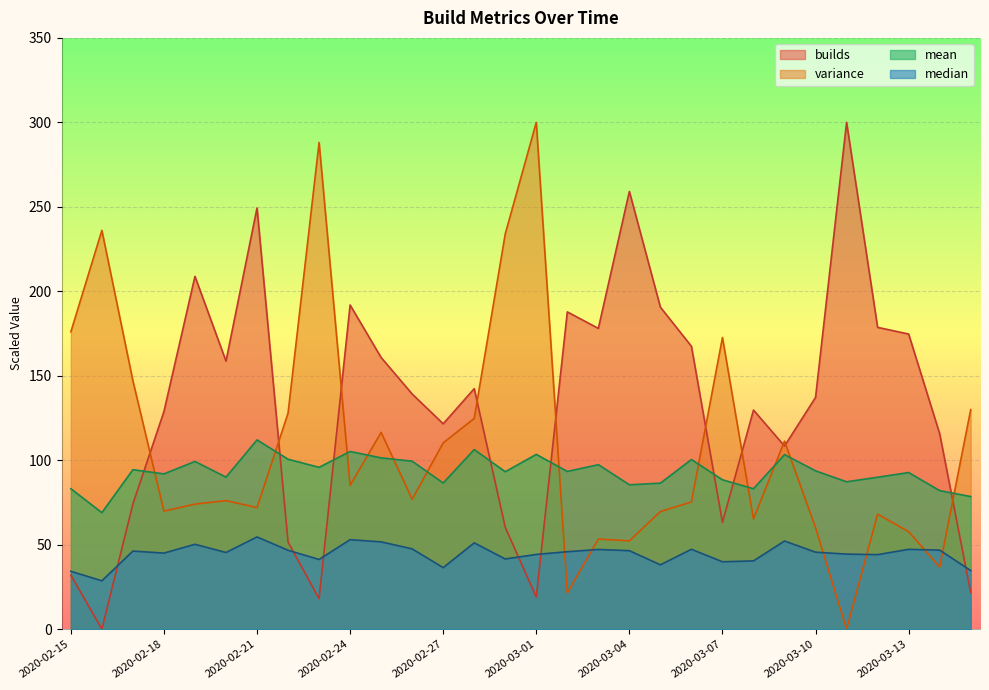

Rank the categories by mean value from lowest to highest.

2020-02-16, 2020-03-15, 2020-03-14, 2020-03-08, 2020-02-15, 2020-03-04, 2020-03-05, 2020-02-27, 2020-03-11, 2020-03-07, 2020-03-12, 2020-02-20, 2020-02-18, 2020-03-13, 2020-02-29, 2020-03-02, 2020-03-10, 2020-02-17, 2020-02-23, 2020-03-03, 2020-02-19, 2020-02-26, 2020-03-06, 2020-02-22, 2020-02-25, 2020-03-09, 2020-03-01, 2020-02-24, 2020-02-28, 2020-02-21